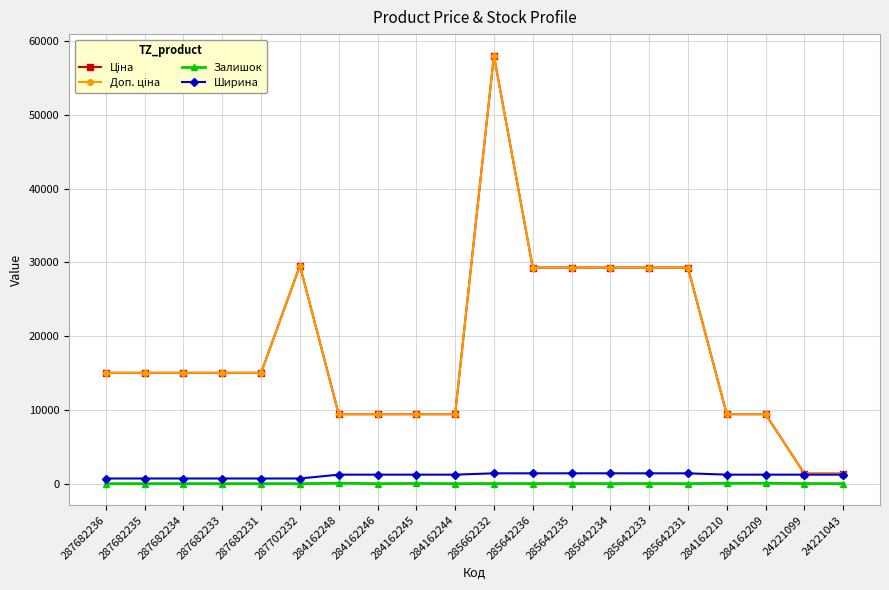

What is the difference between the highest and lowest values at 284162209?

9362.9